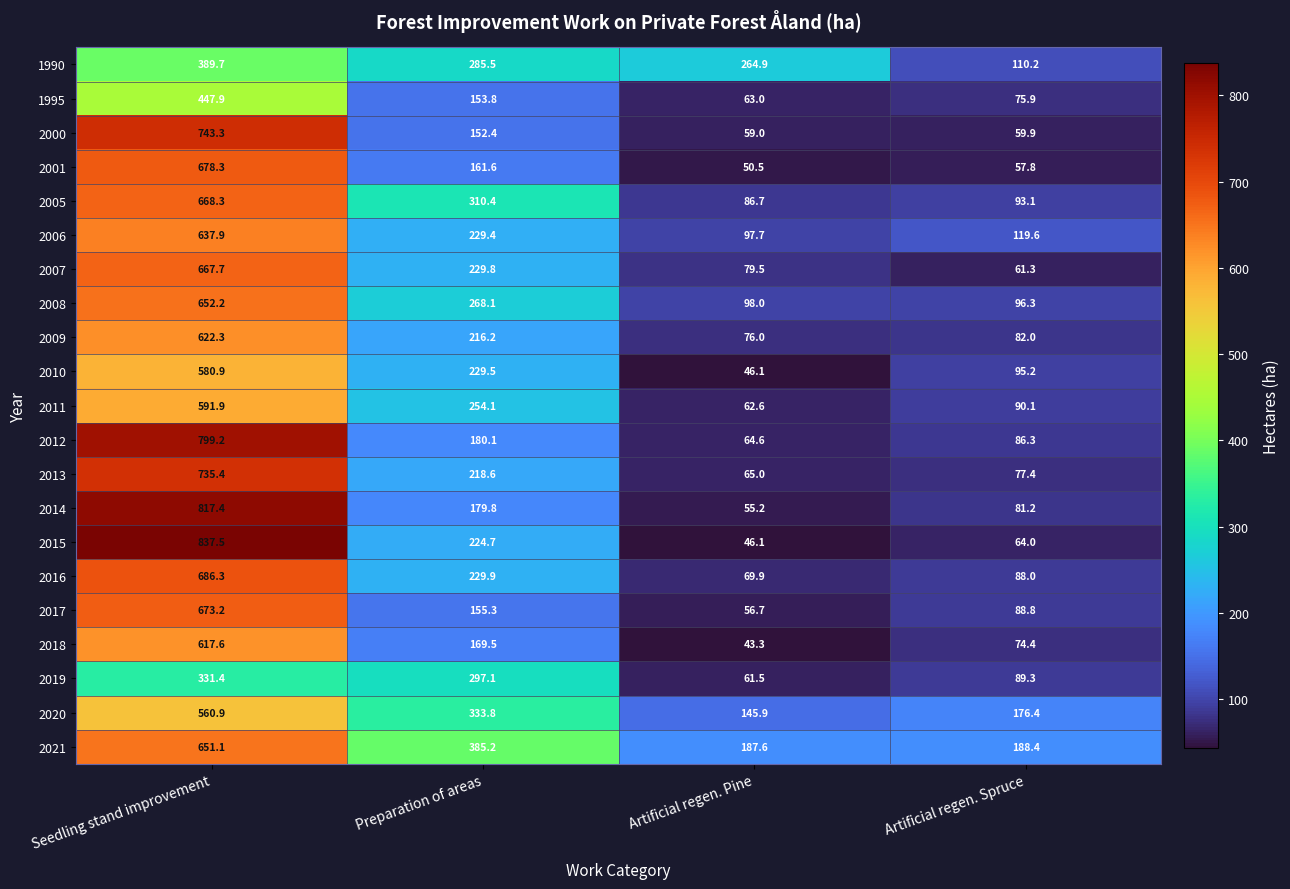

How many data points does each series have?

4